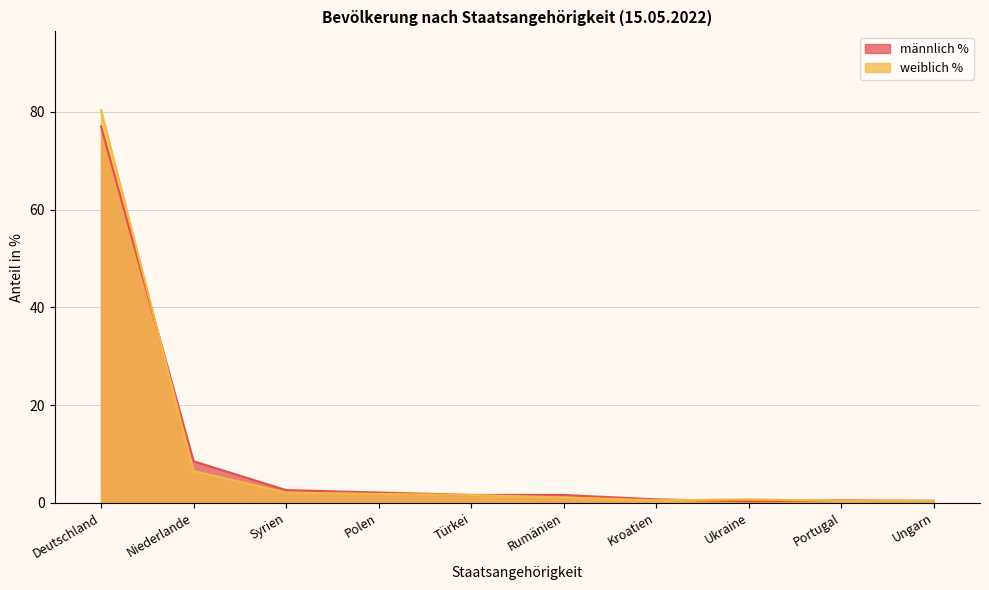

At Polen, list the series in order from largest to smallest.

männlich %, weiblich %